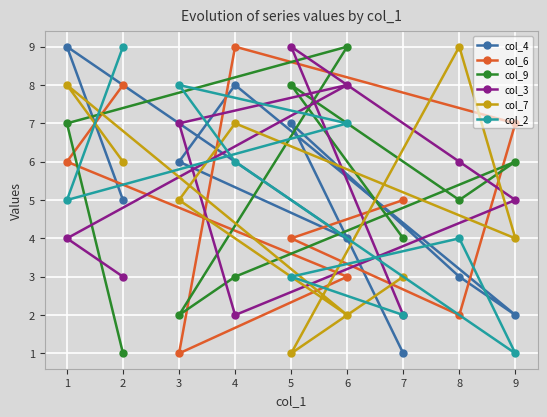

Between which two adjacent categories do col_4 and col_2 first intersect?

2 and 1